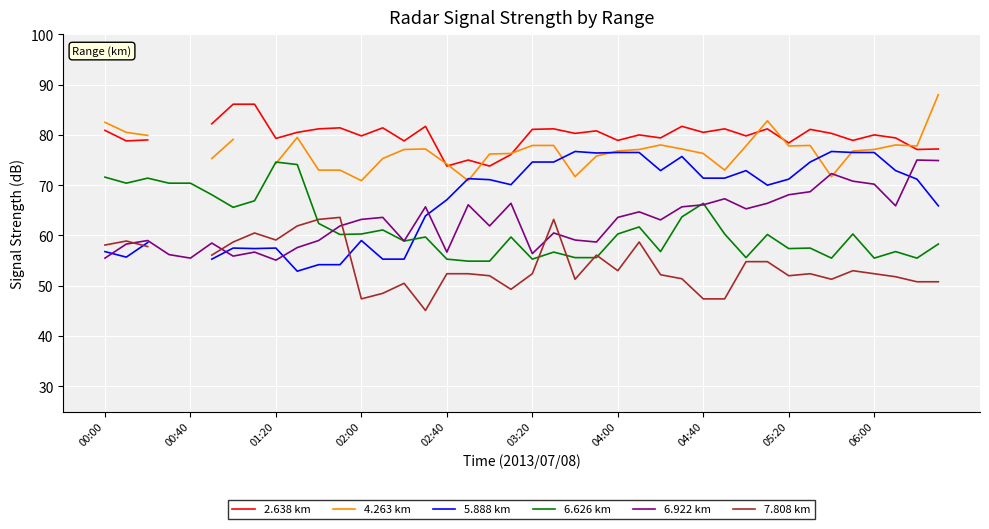

How many lines are shown in the chart?

6